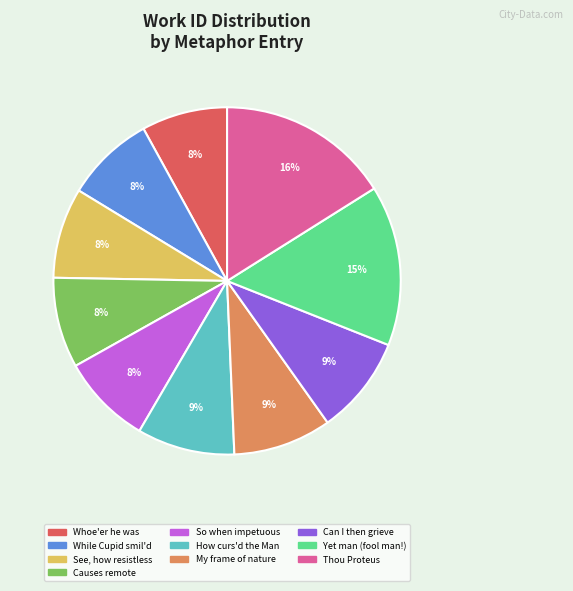

Which category has the biggest portion of the pie?

Thou Proteus